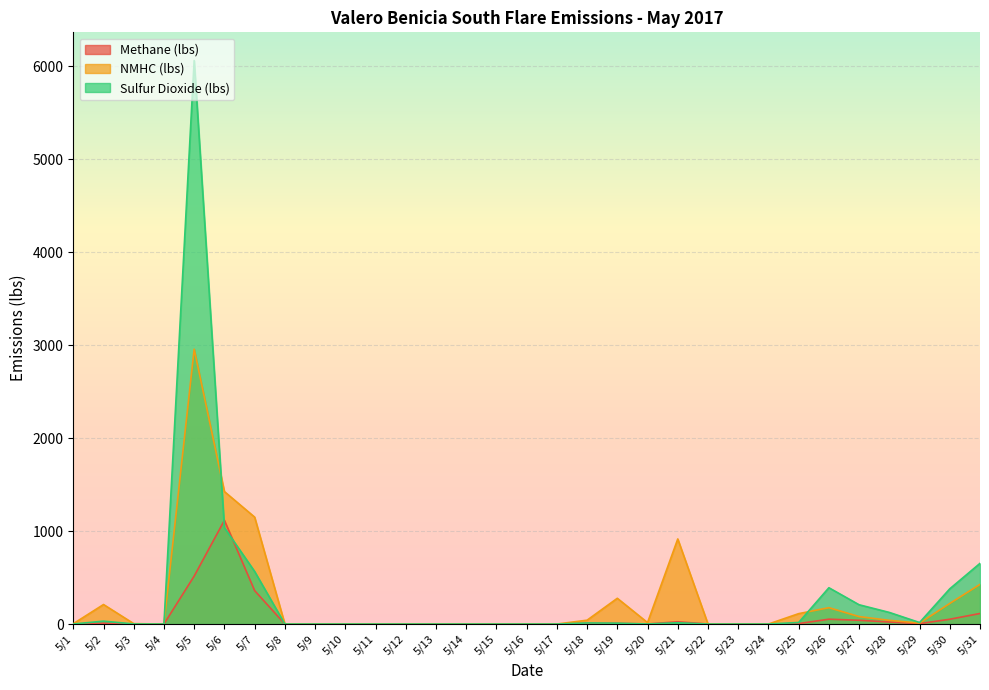

How many lines are shown in the chart?

3